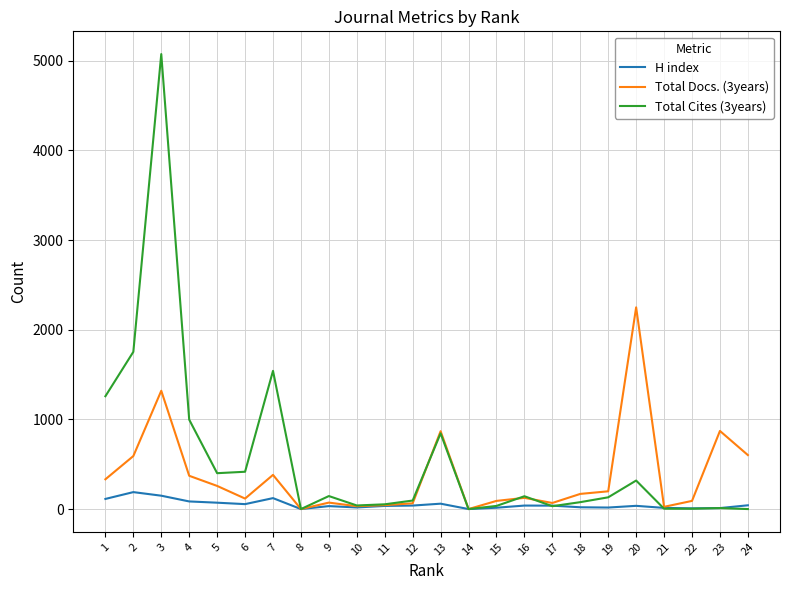

True or false: H index has a value of 0 at 8.

True